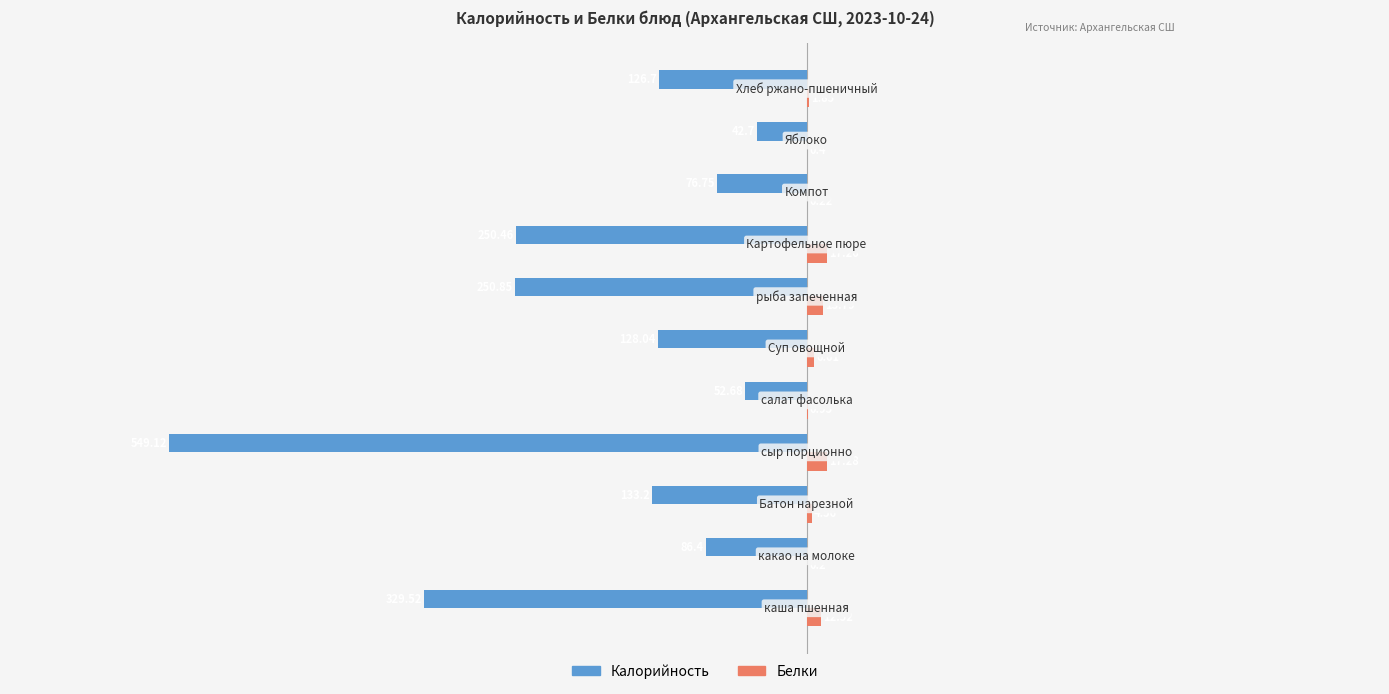

What is the sum of all Калорийность values?

-2026.4